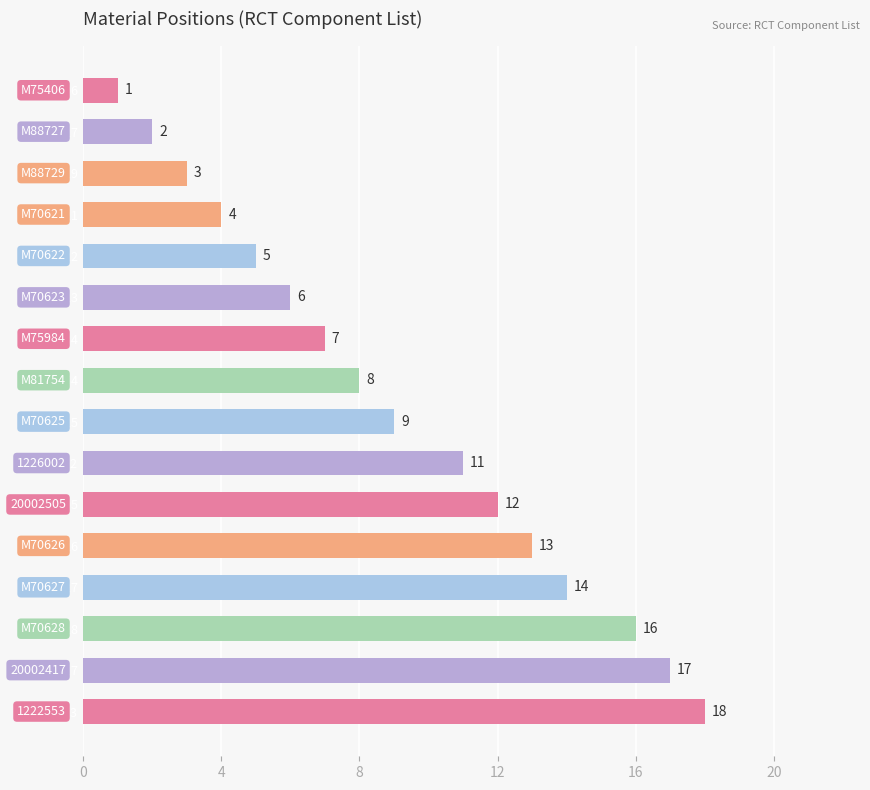

The chart shows a value of 23 at M70626. True or false?

False